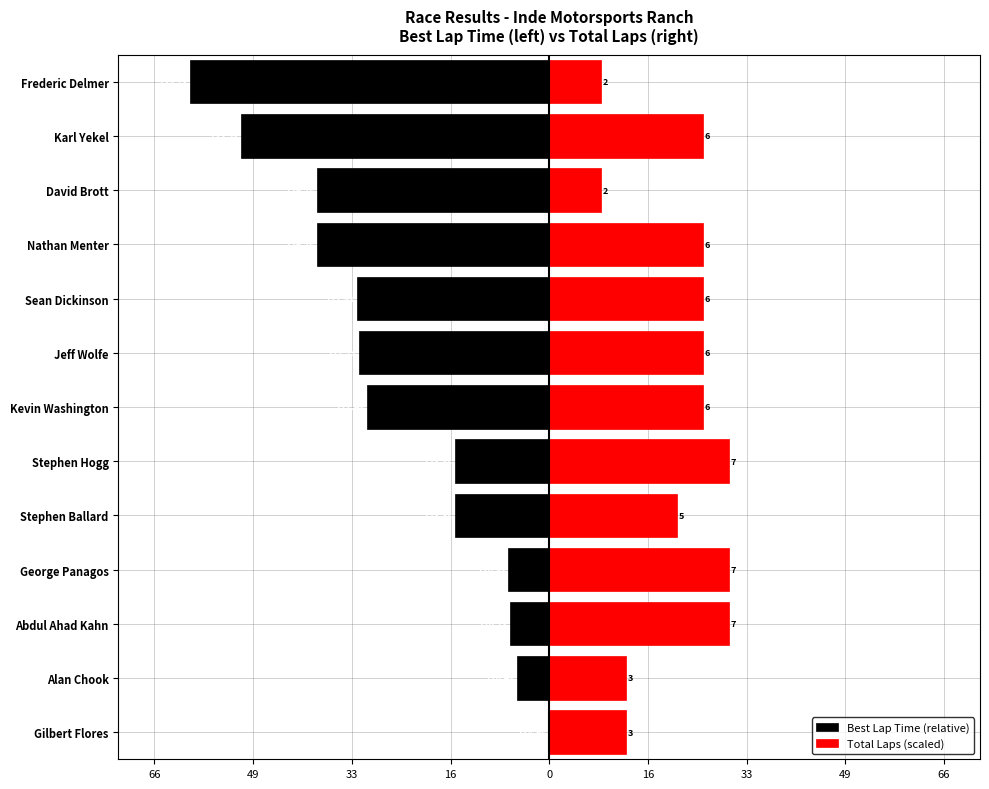

What are all the series names shown in the legend?

Best Lap Time (relative), Total Laps (scaled)